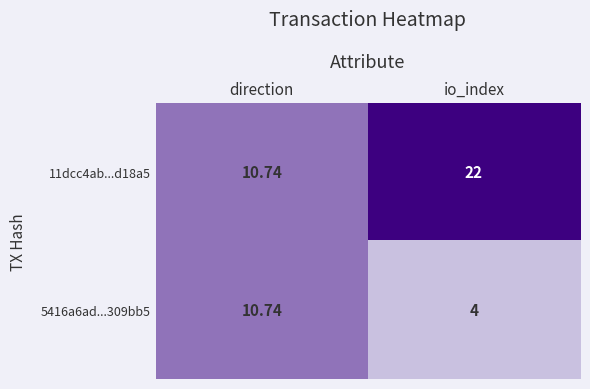

Which label corresponds to the smallest value in the chart?

io_index